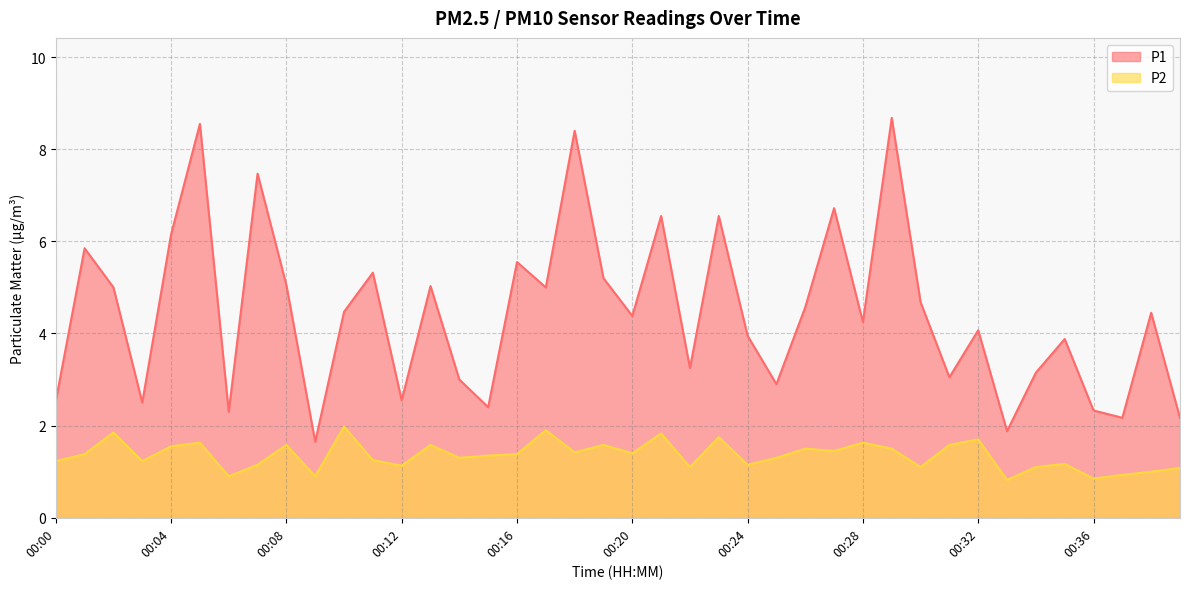

The P1 series shows 2.2 at 00:37. True or false?

True